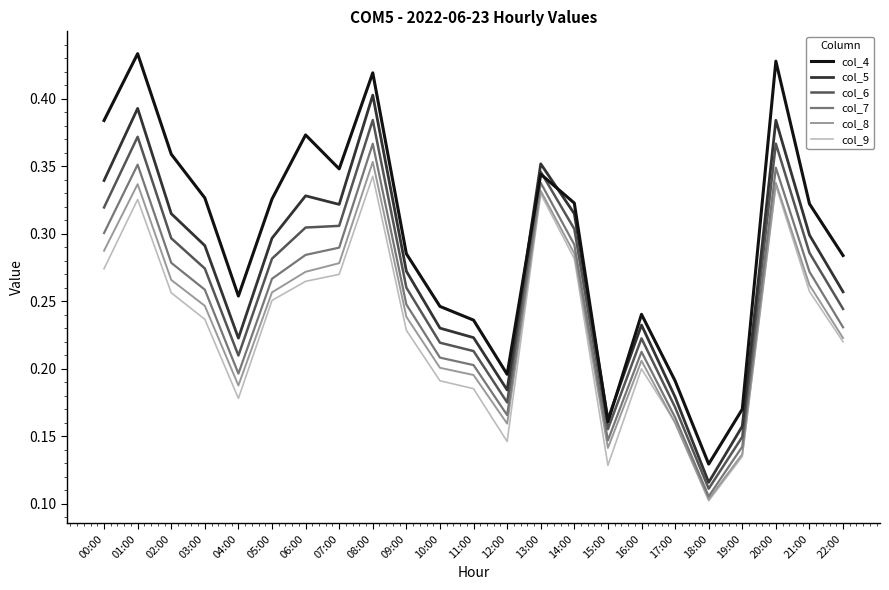

At how many categories does at least one series exceed 0?

23